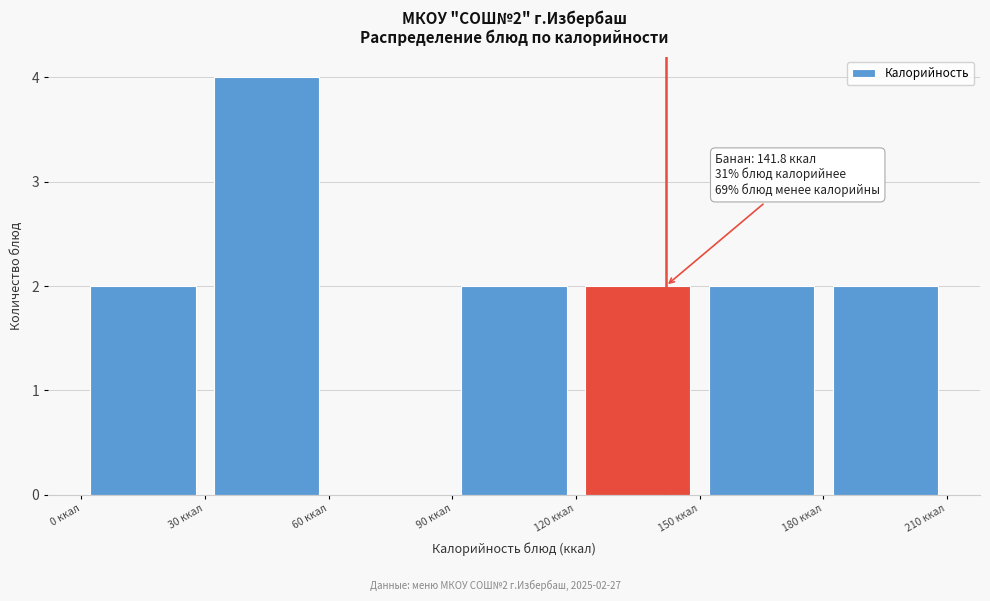

Which range on the x-axis has the tallest bar?

30 to 60